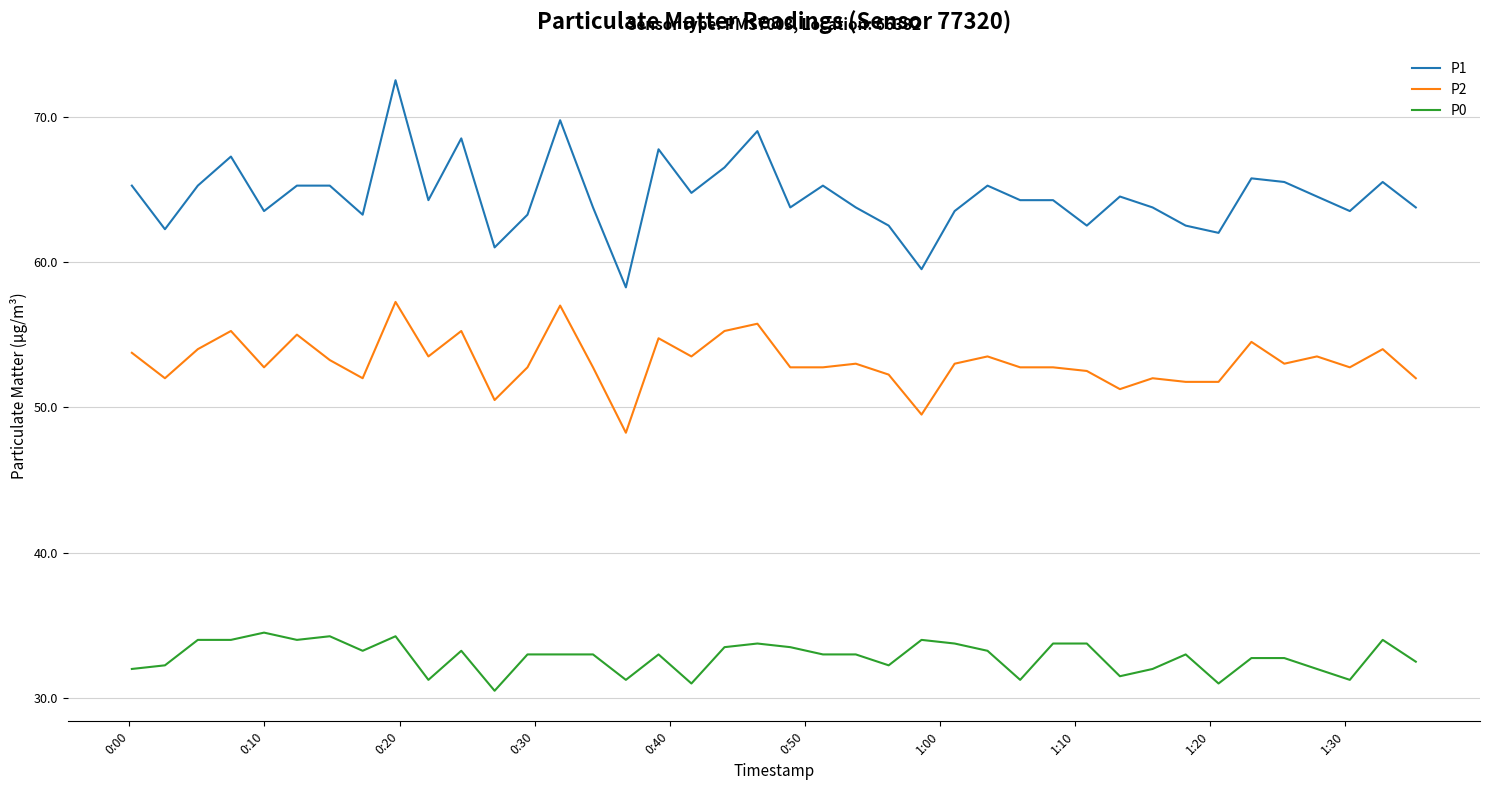

What is the highest value of the P0 series?

34.5